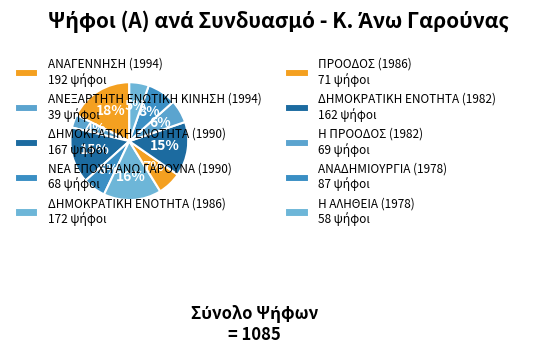

How many segments does this pie chart have?

10